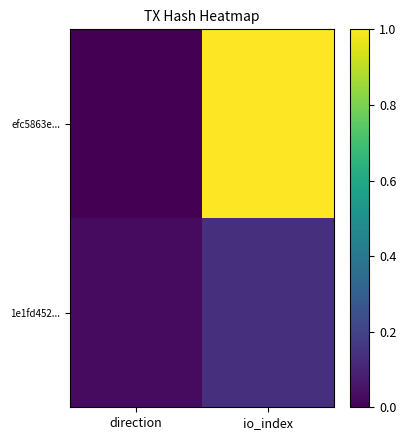

Between direction and io_index, which series saw the biggest shift?

efc5863e...